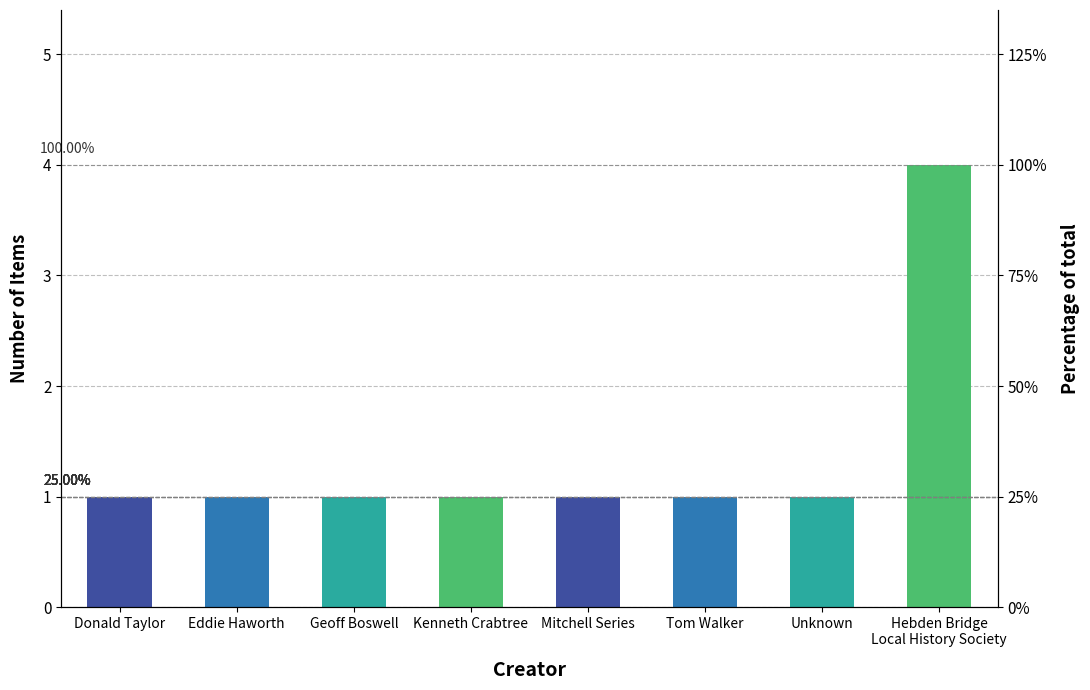

List the labels in order of value, largest first.

Hebden Bridge
Local History Society, Donald Taylor, Eddie Haworth, Geoff Boswell, Kenneth Crabtree, Mitchell Series, Tom Walker, Unknown